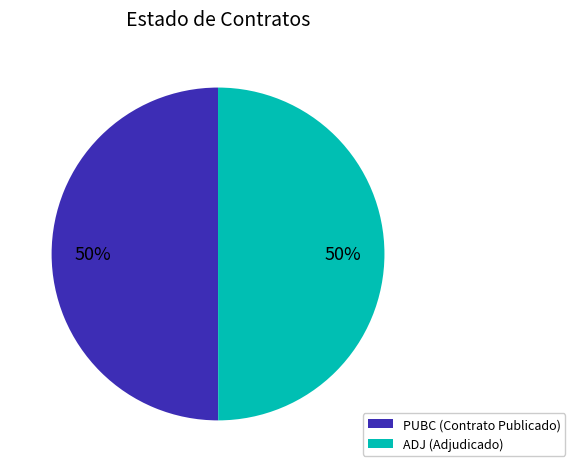

True or false: PUBC accounts for 56% of the total.

False